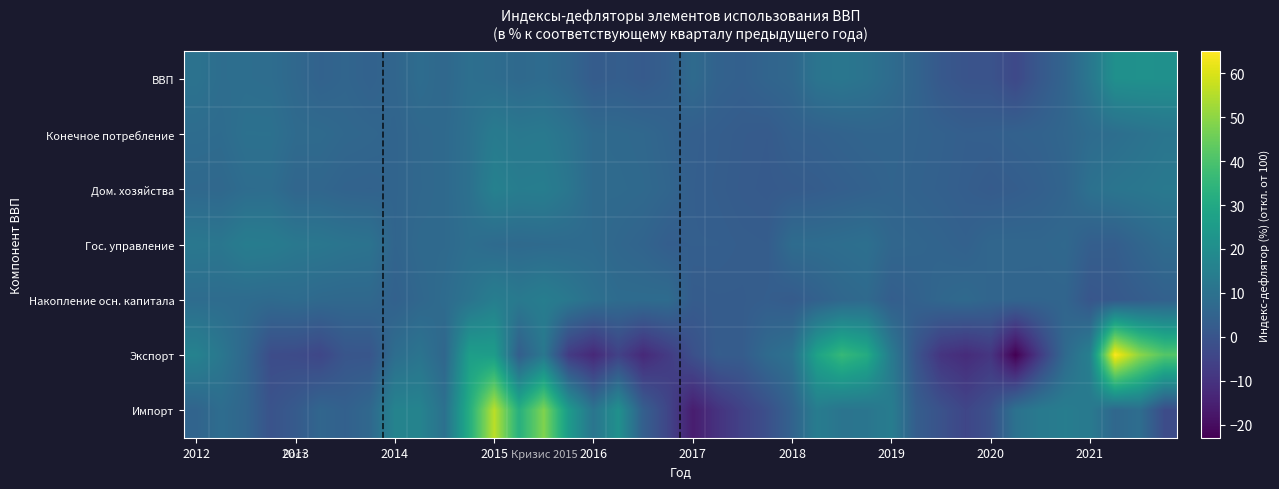

What is the smallest value displayed?

-23.0